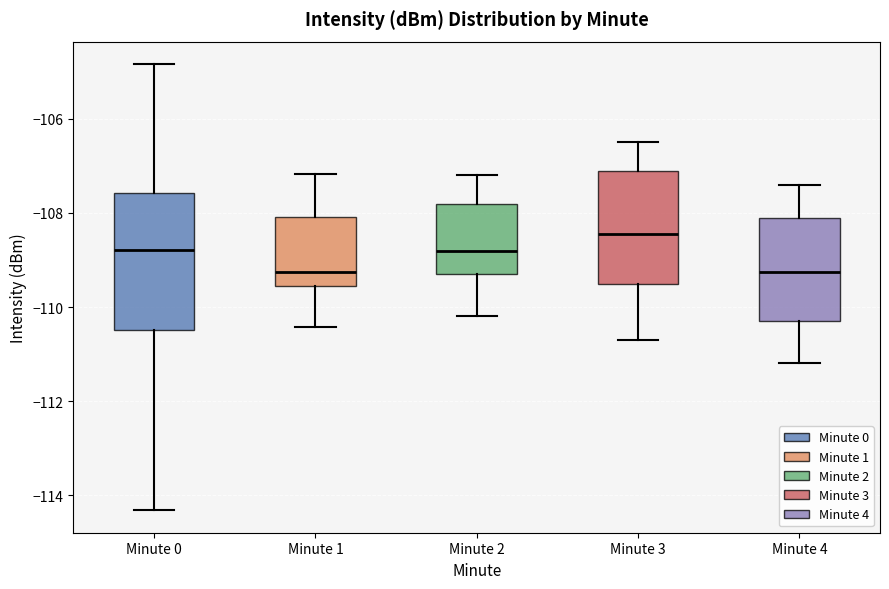

Reading left to right, read every box against the y-axis: the position of its median line, the range the box covers, and the ends of its whiskers. The values are not printed on the chart, so give them approximately, as read against the axis.

Minute 0: median -108.8, box -110.4 to -107.6, whiskers -114.4 to -104.8
Minute 1: median -109.2, box -109.6 to -108.0, whiskers -110.4 to -107.2
Minute 2: median -108.8, box -109.2 to -107.8, whiskers -110.2 to -107.2
Minute 3: median -108.4, box -109.4 to -107.0, whiskers -110.6 to -106.4
Minute 4: median -109.2, box -110.2 to -108.0, whiskers -111.2 to -107.4